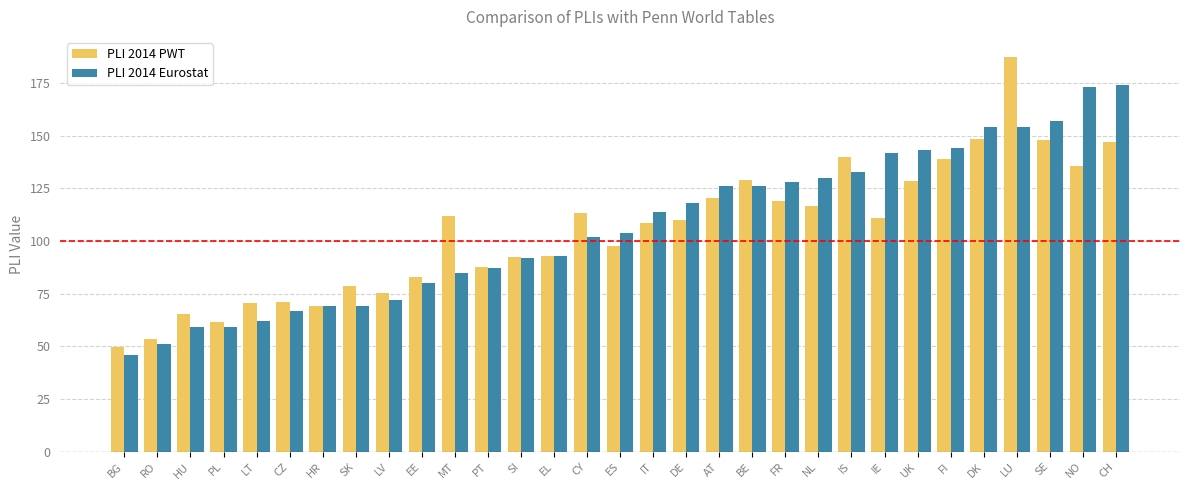

What is the label of the 19th bar from the left?

AT